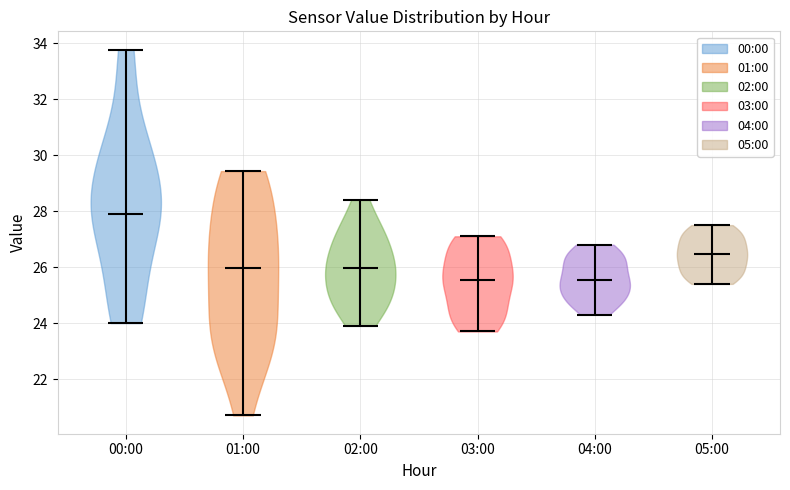

What is the highest point the violin for 04:00 reaches on the y-axis? The values are not printed on the chart, so give them approximately, as read against the axis.

26.8